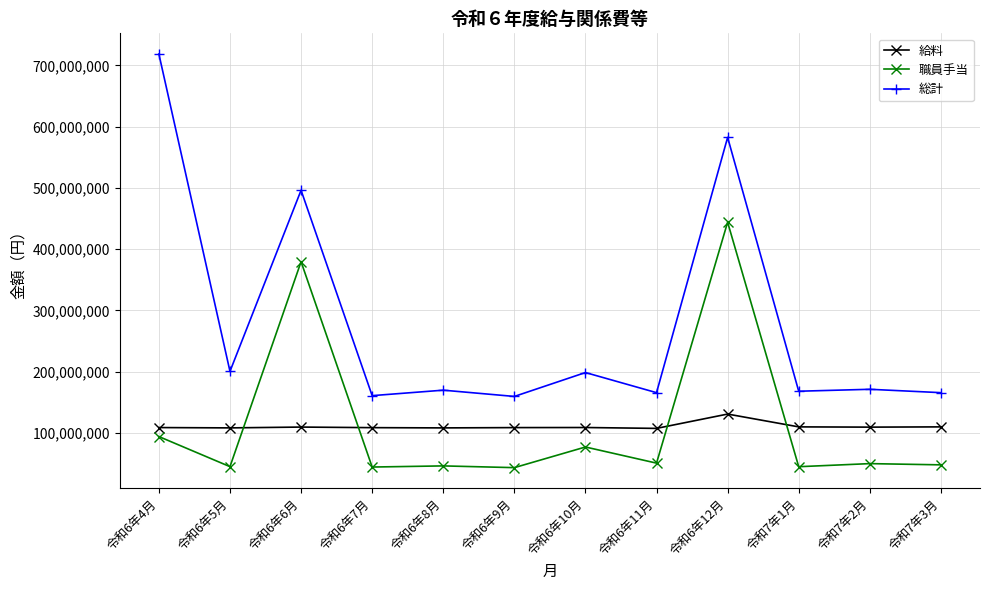

How many data points in 総計 are less than 171229872?

6